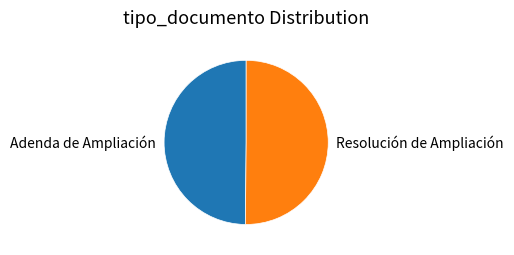

The Resolución de Ampliación slice represents 50% of the pie. True or false?

True